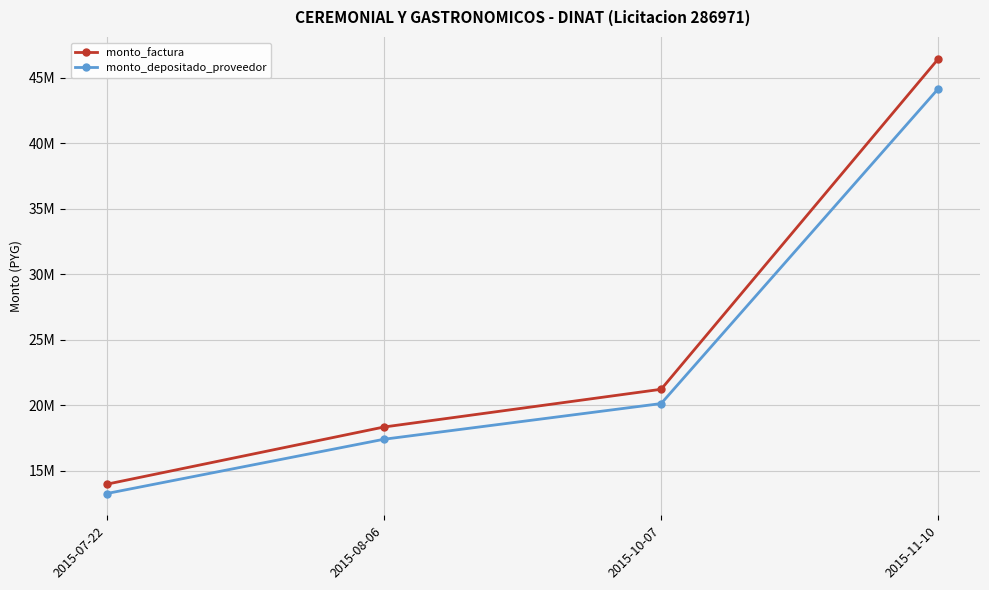

The value of monto_depositado_proveedor at 2015-08-06 is 17417286. True or false?

True